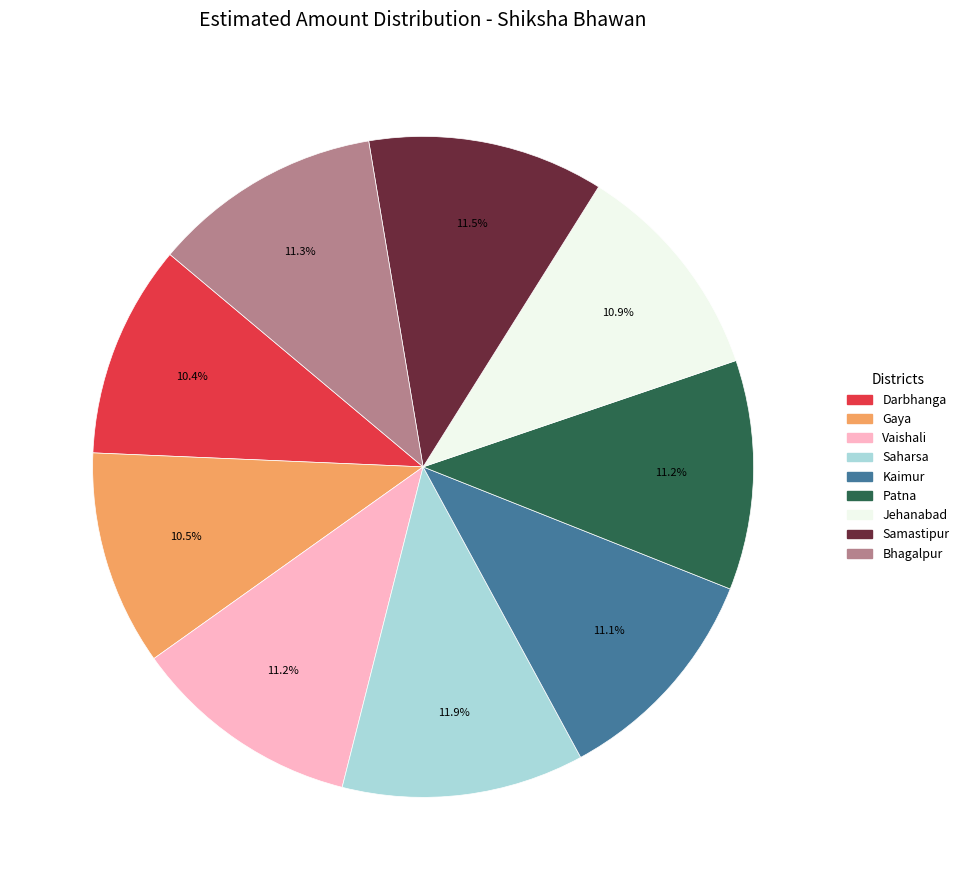

Does any single category account for the majority?

No